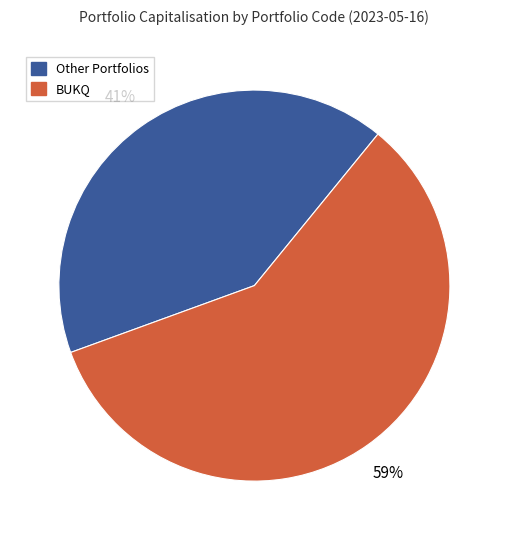

Is there a majority slice in this chart?

Yes